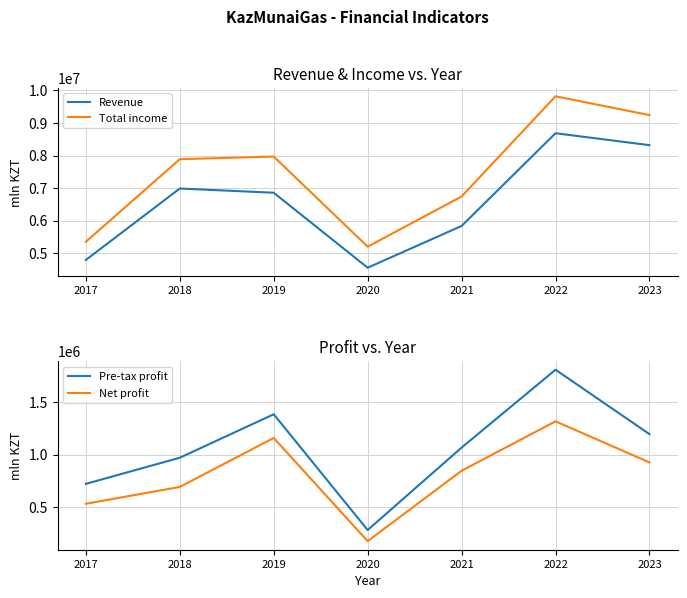

Rank the series by their maximum value, from highest to lowest.

Total income, Revenue, Pre-tax profit, Net profit